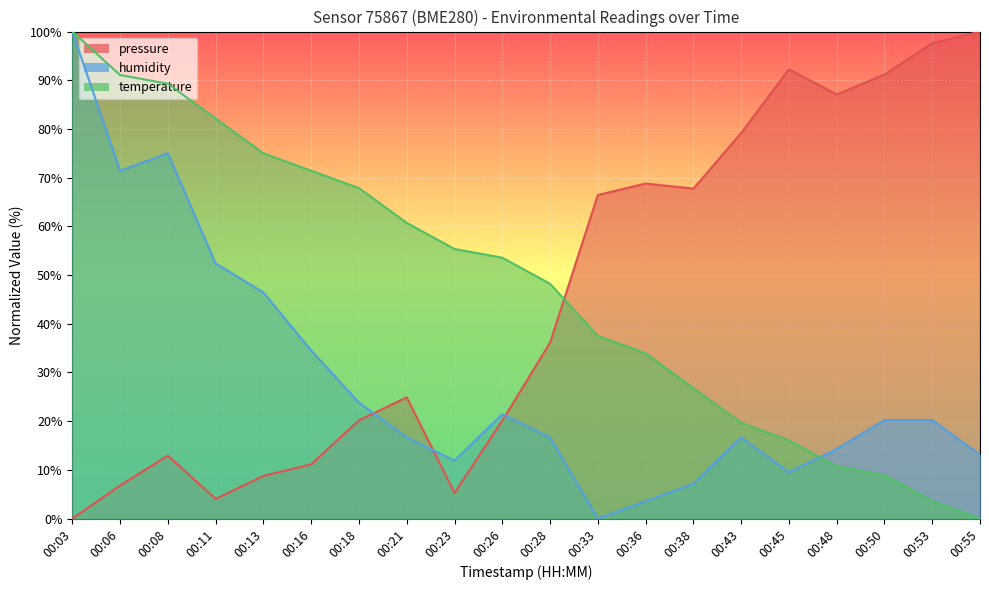

Which has a higher value, 00:16 or 00:55?

00:55